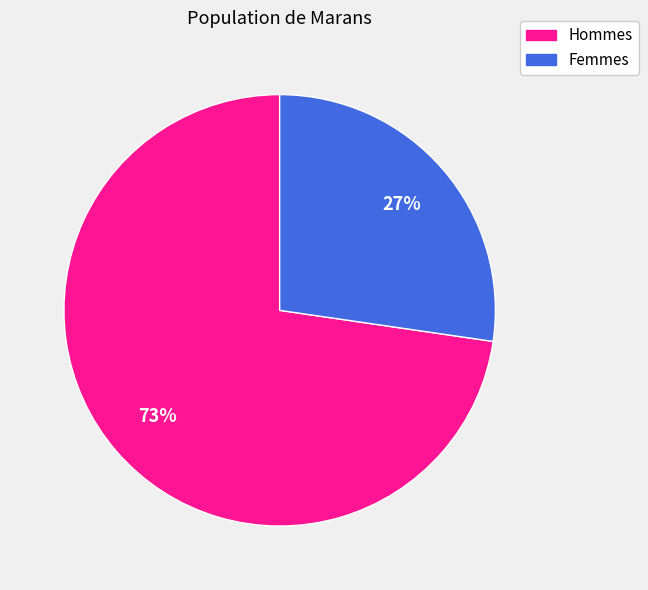

Is there any slice that represents more than half of the pie?

Yes